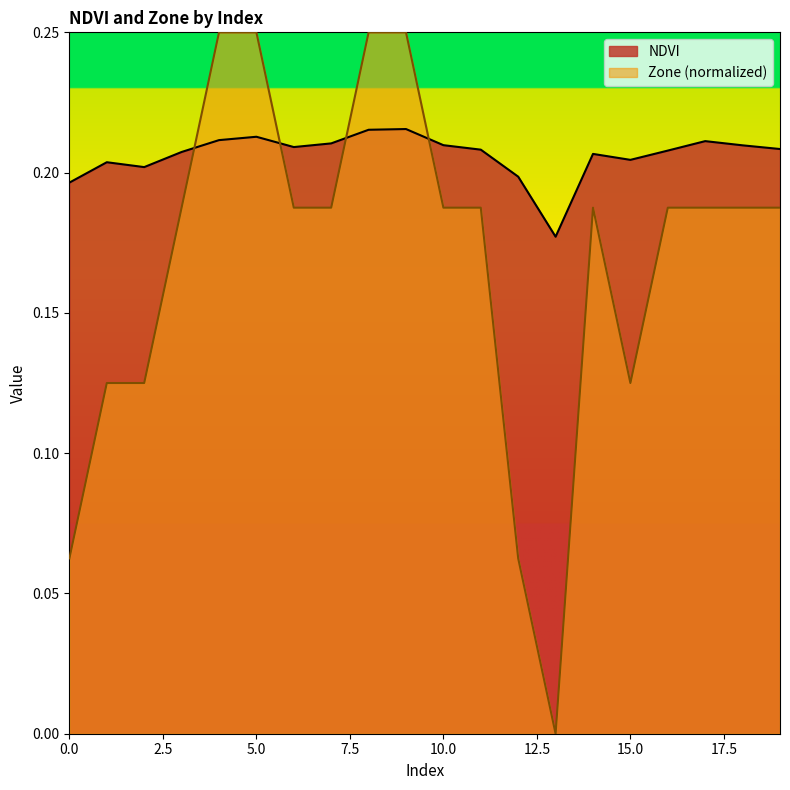

What value does the NDVI series have at 9?

0.2